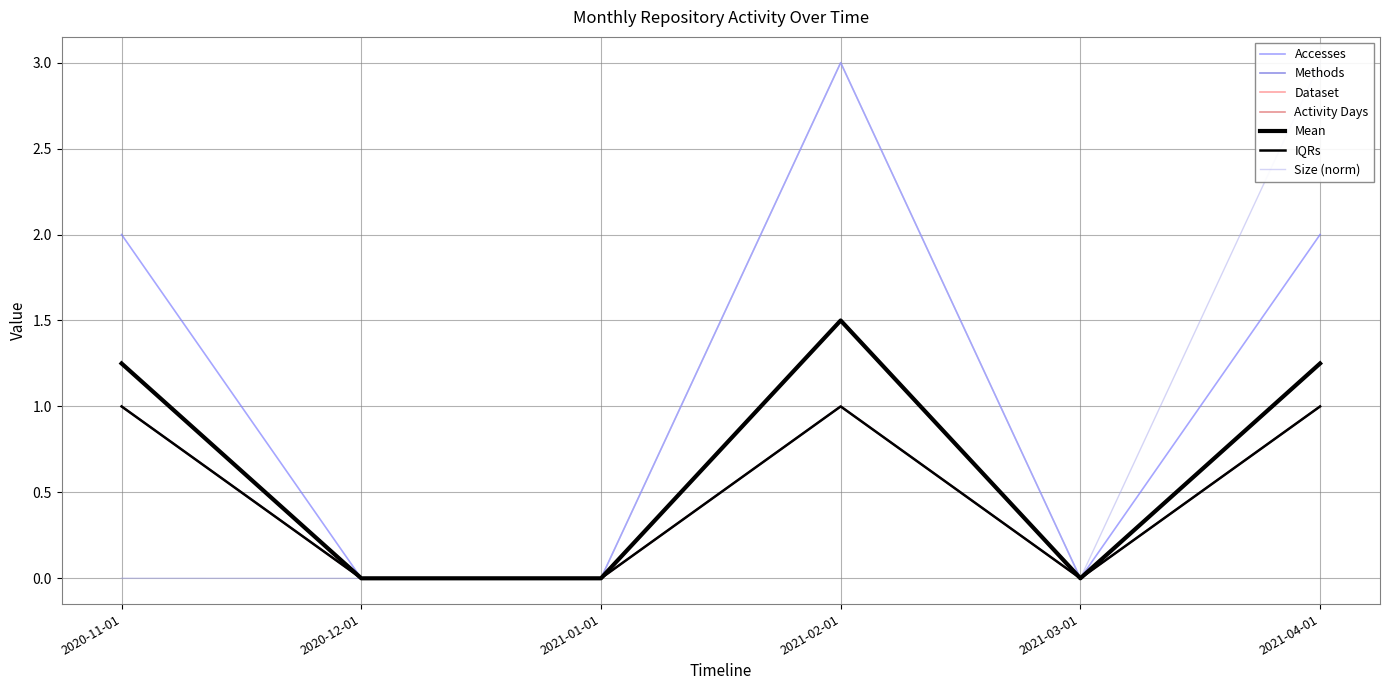

Is this an area chart (filled region under the line)?

No